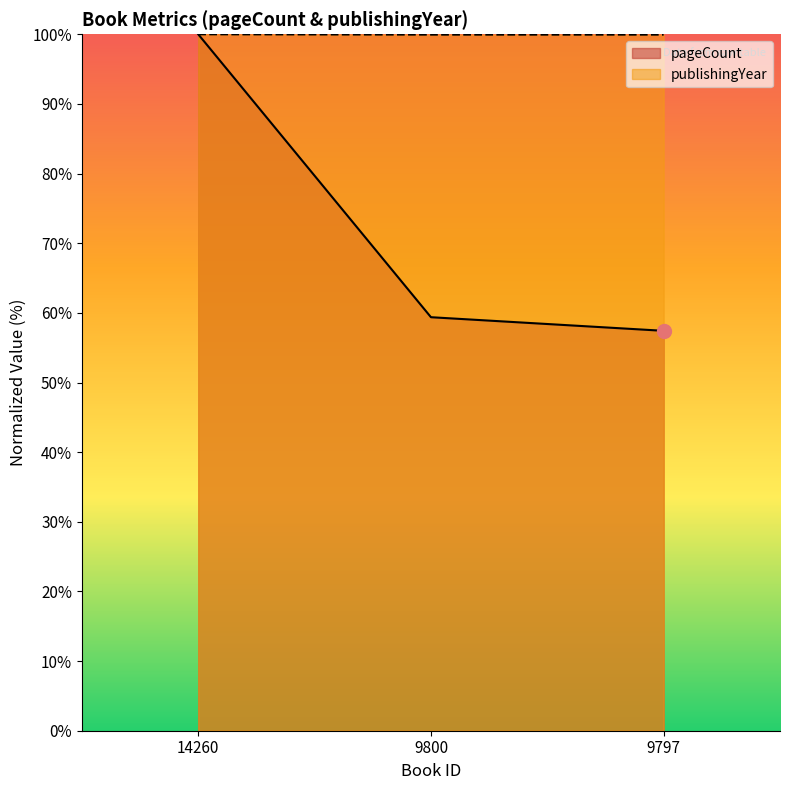

Is the value of pageCount at 14260 greater than the value of publishingYear at 9800?

Yes